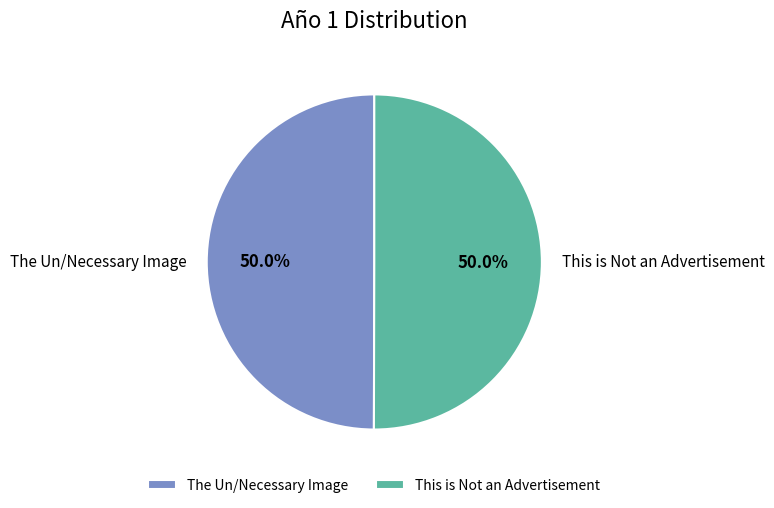

To the nearest percent, what percentage of the pie is The Un/Necessary Image?

50%